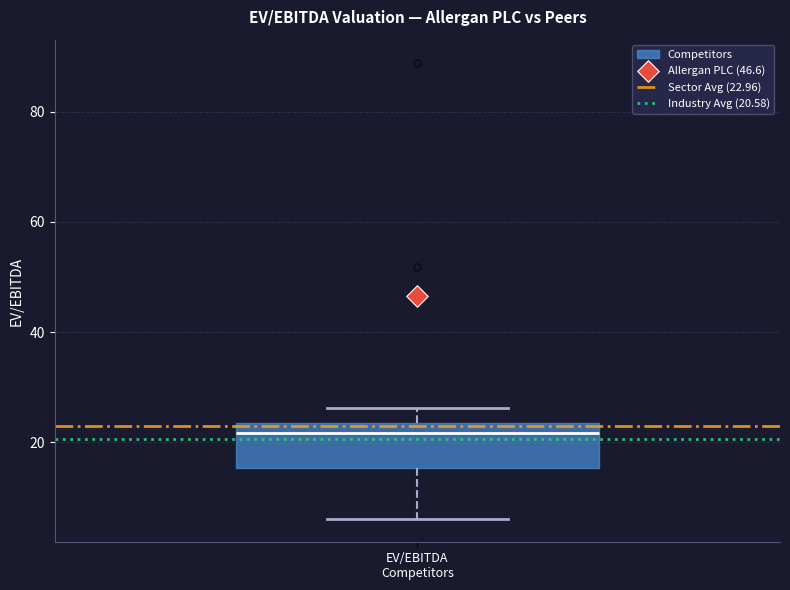

Read this box plot against the y-axis: the position of the median line, the range covered by the box, and the ends of both whiskers. The values are not printed on the chart, so give them approximately, as read against the axis.

median 22, box 16 to 24, whiskers 6 to 26